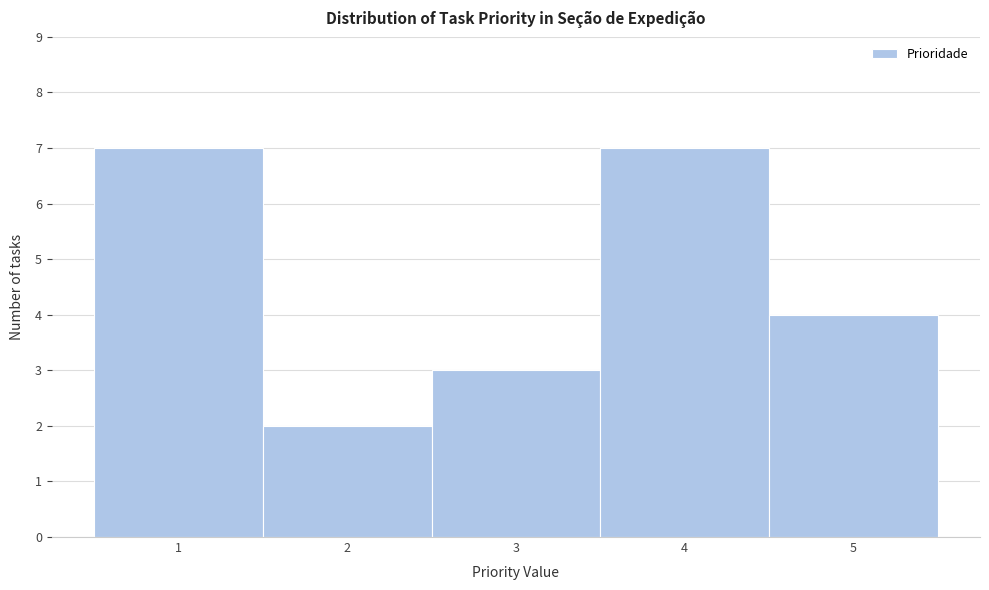

What is the height of the bar covering 1.5 to 2.5 on the x-axis? The values are not printed on the chart, so give them approximately, as read against the axis.

2